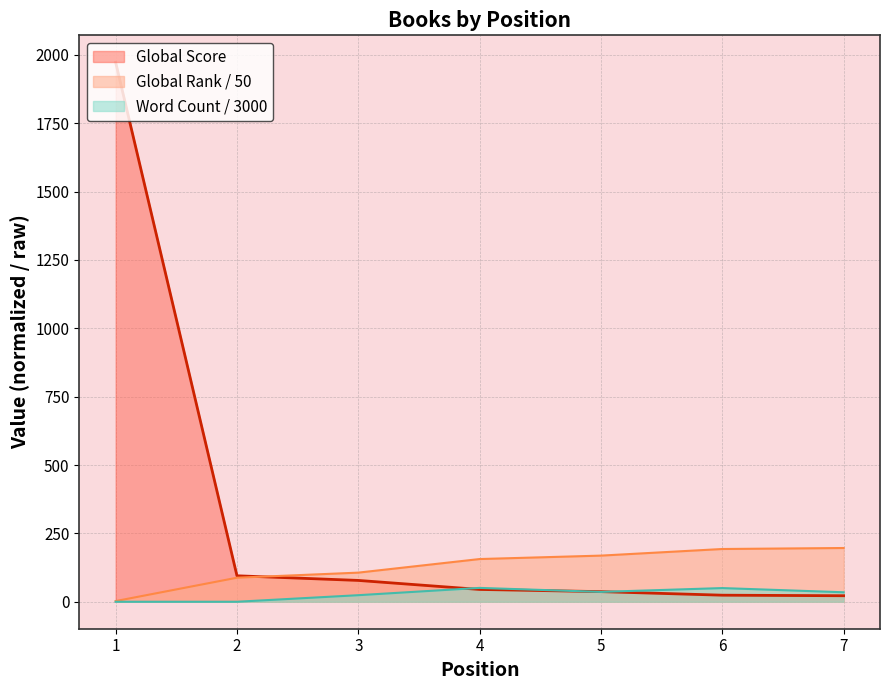

How many categories are shown in the chart?

7